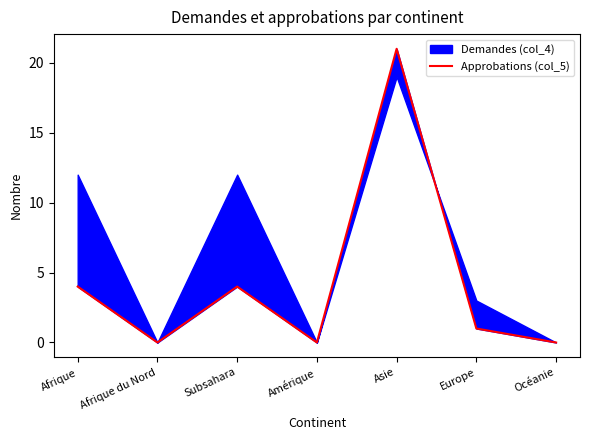

True or false: the data has more than 1 interior local peaks.

True